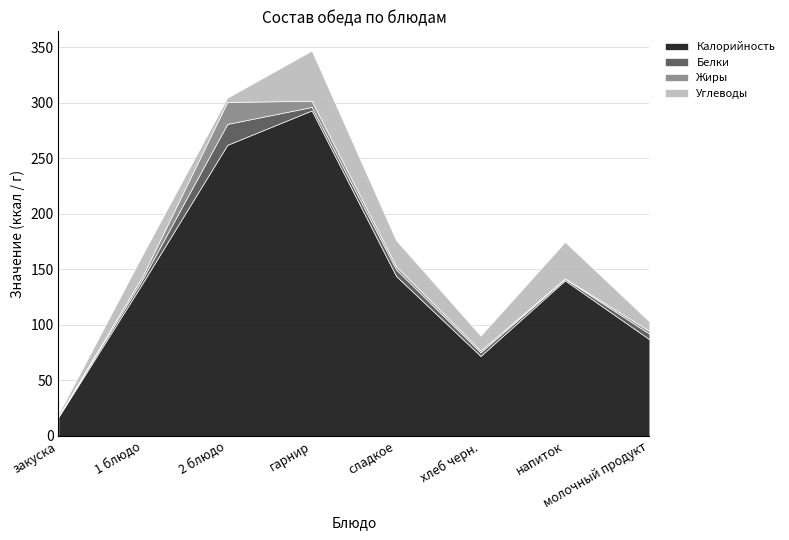

What is the value of the Жиры point at the 1st from the left?

0.1